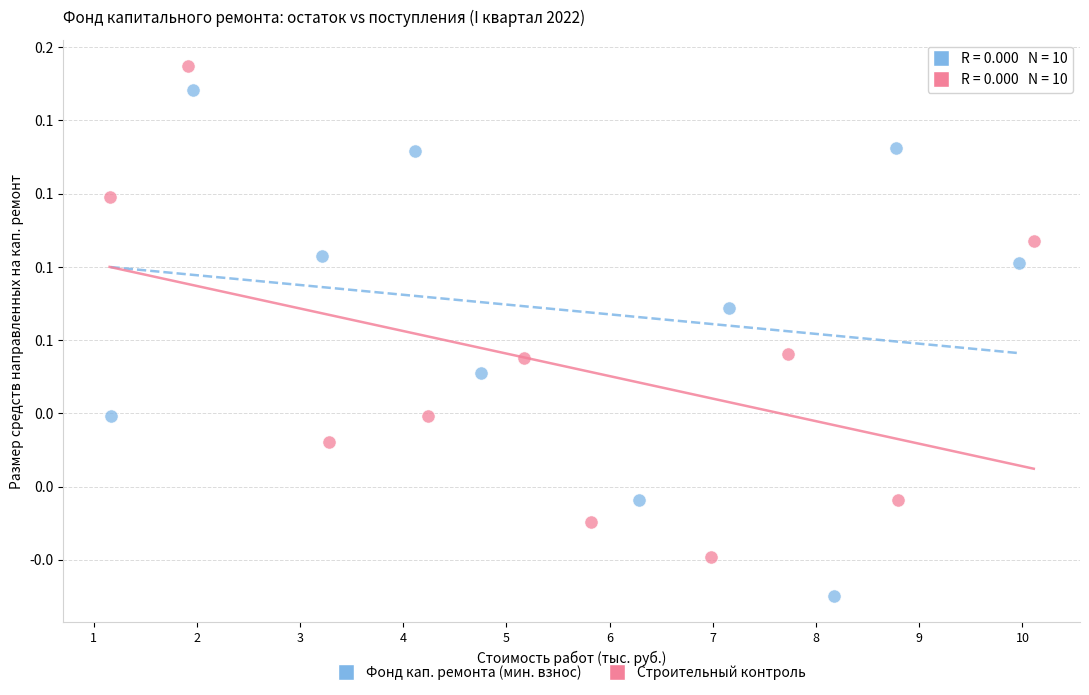

What are all the series names shown in the legend?

Фонд кап. ремонта (мин. взнос), Строительный контроль